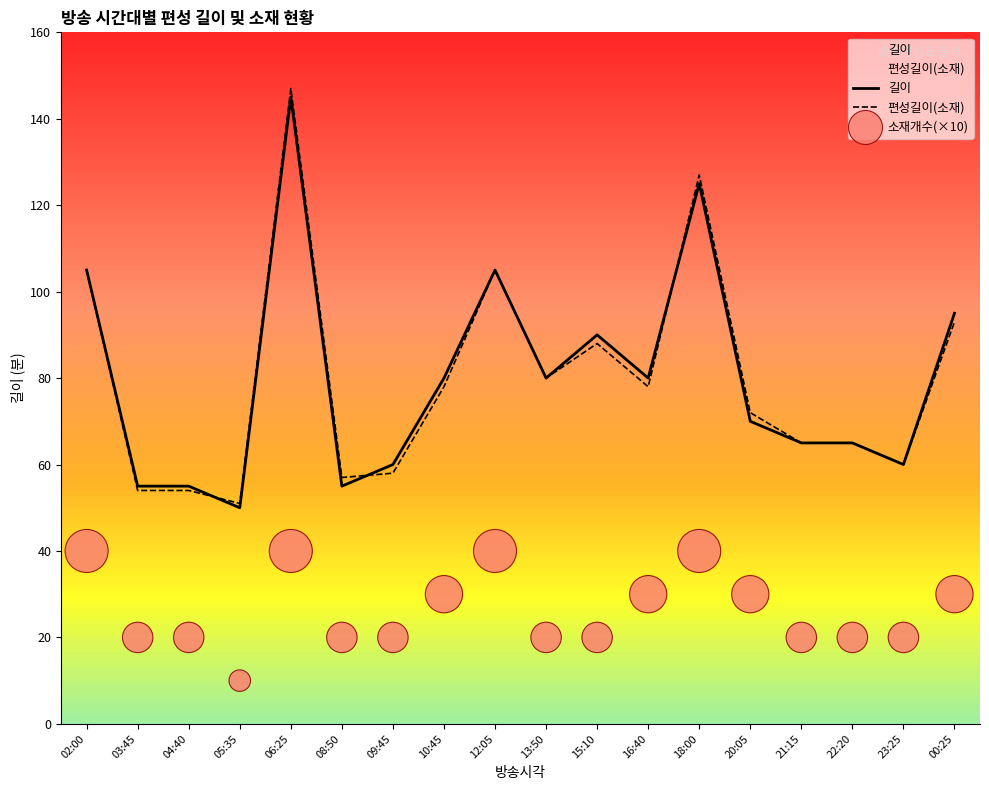

What is the total value across all series at 02:00?

250